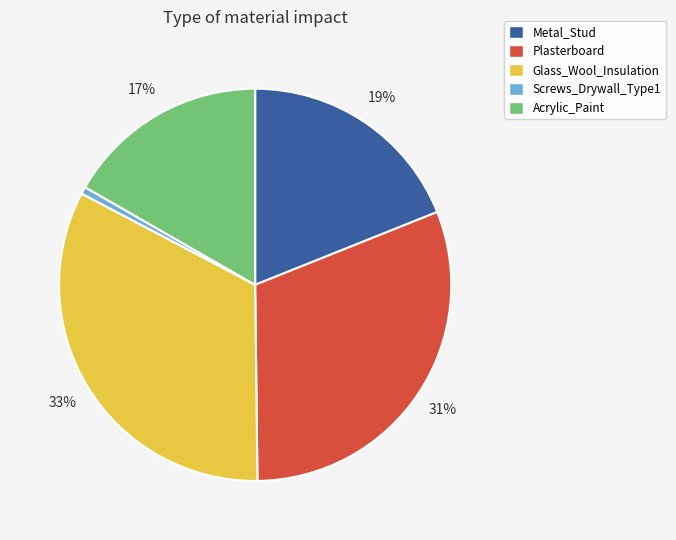

The Plasterboard slice represents 19% of the pie. True or false?

False